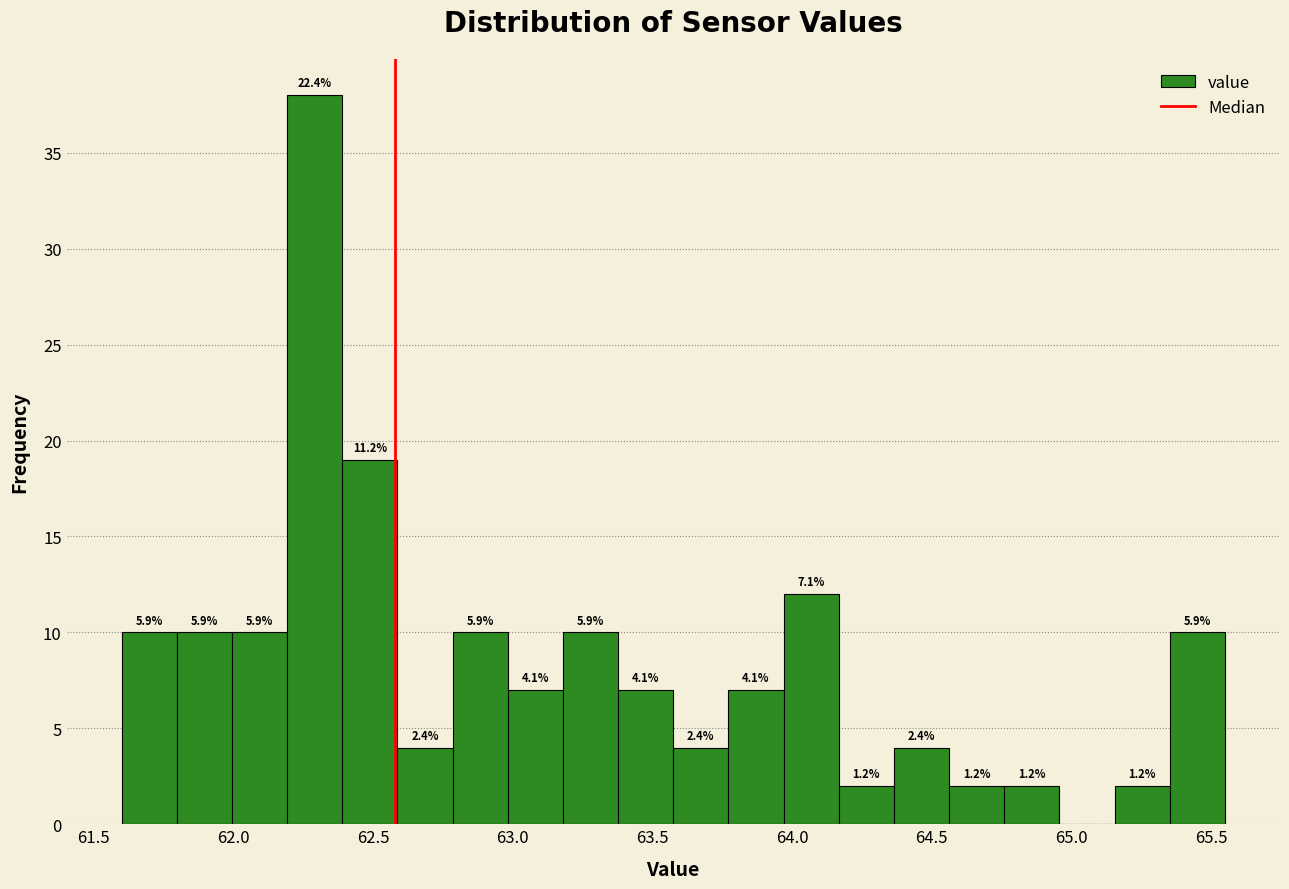

Around what value on the x-axis is the tallest bar? Give the approximate position of its centre, as read against the axis.

62.30